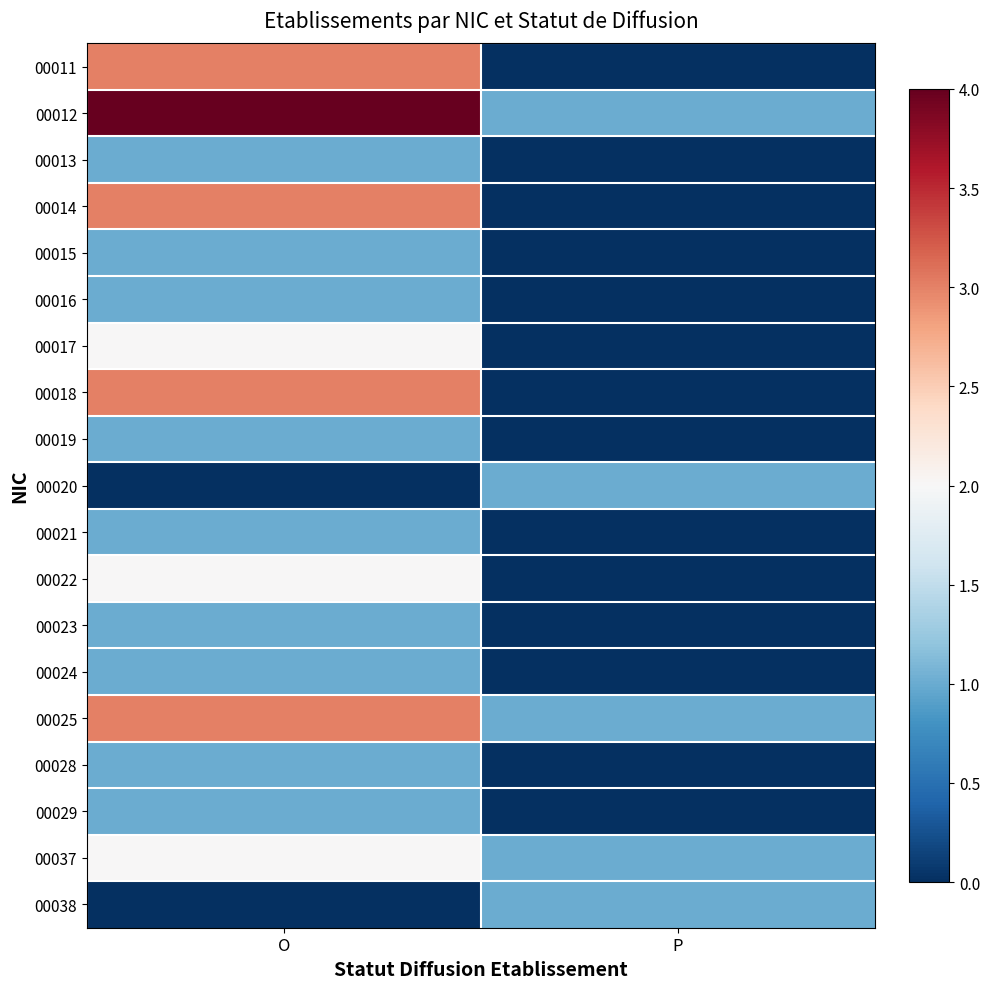

Reading left to right, list all the values displayed in this chart.

00011: O=3	P=0
00012: O=4	P=1
00013: O=1	P=0
00014: O=3	P=0
00015: O=1	P=0
00016: O=1	P=0
00017: O=2	P=0
00018: O=3	P=0
00019: O=1	P=0
00020: O=0	P=1
00021: O=1	P=0
00022: O=2	P=0
00023: O=1	P=0
00024: O=1	P=0
00025: O=3	P=1
00028: O=1	P=0
00029: O=1	P=0
00037: O=2	P=1
00038: O=0	P=1